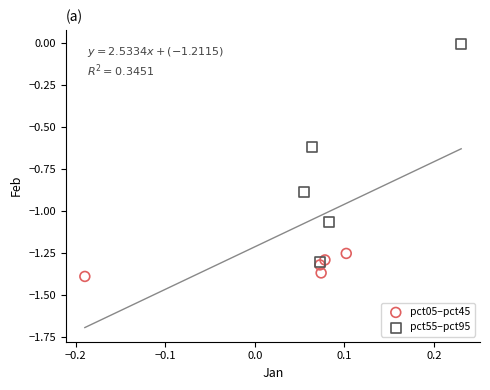

Which series has the widest spread of Y values?

pct55–pct95